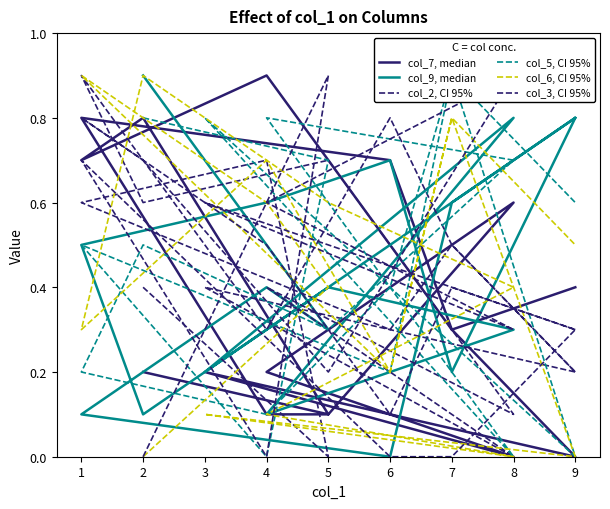

Reading right to left, transcribe all the data shown in this chart.

col_7, median: 0.4	0.3	0.5	0.9	0.7	0.8	0.1	0.6	0.2	0.0	0.2	0.0	0.3	0.7	0.8	0.1	0.1	0.2
col_9, median: 0.8	0.2	0.7	0.6	0.5	0.1	0.4	0.3	0.1	0.8	0.2	0.8	0.6	0.0	0.1	0.4	0.3	0.9
col_2, CI 95%: 0.2	0.5	0.8	0.3	0.9	0.6	0.7	0.1	0.4	0.0	0.4	0.2	0.5	0.3	0.6	0.7	0.0	0.4
col_5, CI 95%: 0.6	0.9	0.4	0.1	0.2	0.5	0.3	0.7	0.8	0.0	0.8	0.0	0.9	0.2	0.5	0.0	0.7	0.8
col_6, CI 95%: 0.5	0.8	0.2	0.7	0.3	0.9	0.6	0.4	0.1	0.0	0.1	0.0	0.8	0.2	0.9	0.6	0.4	0.0
col_3, CI 95%: 0.3	0.4	0.1	0.5	0.8	0.7	0.2	0.9	0.6	0.3	0.6	0.3	0.0	0.0	0.7	0.0	0.9	0.0